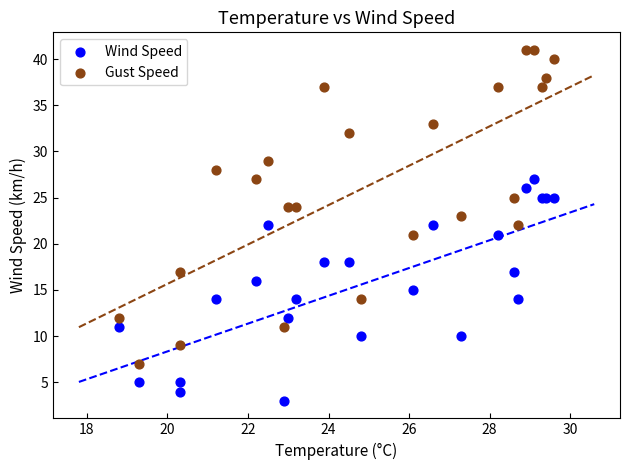

Which series reaches the minimum Y coordinate?

Wind Speed